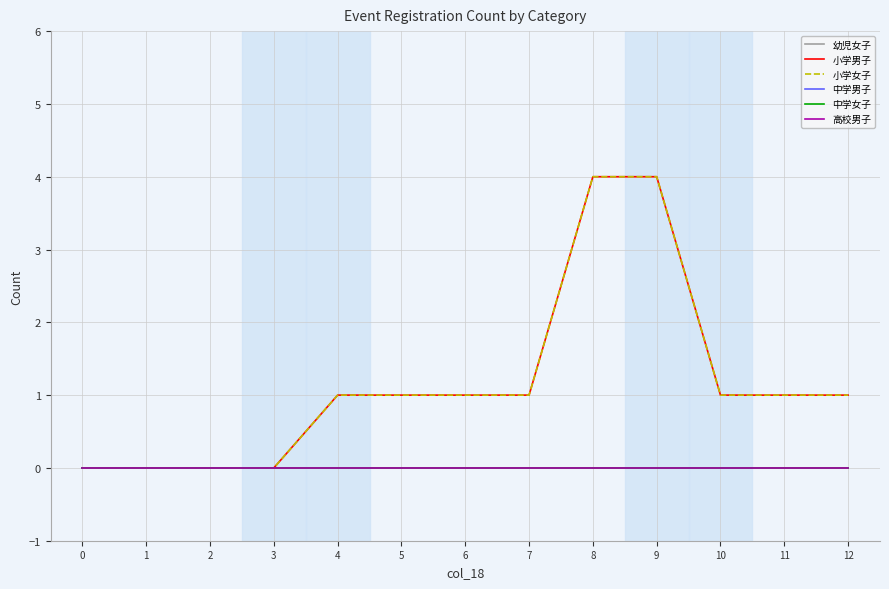

True or false: 中学女子 and 小学男子 intersect in this chart.

False